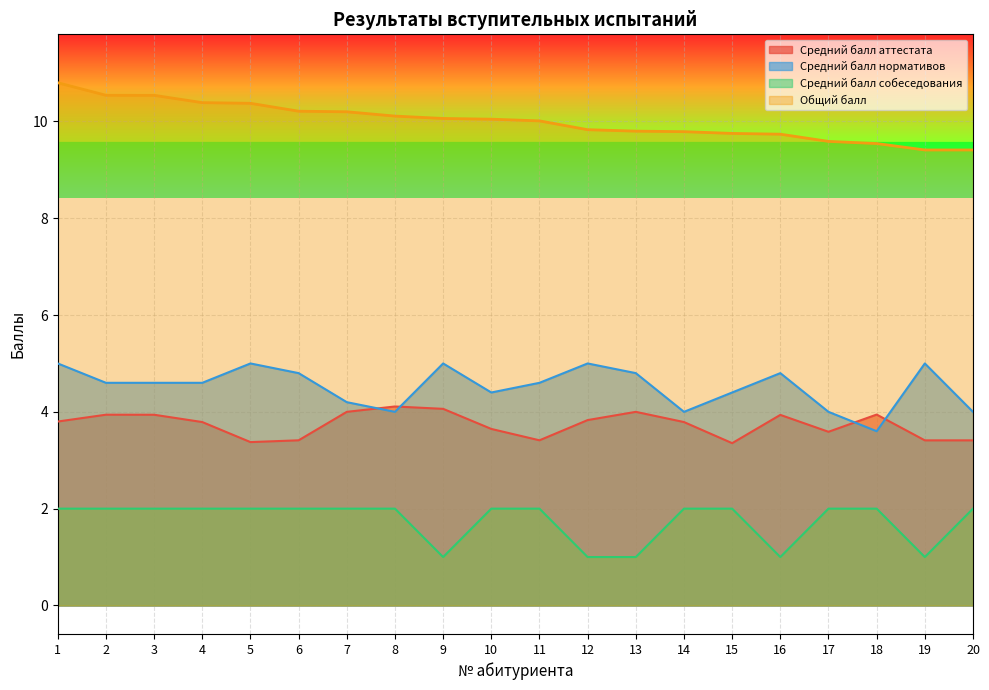

True or false: Средний балл нормативов and Средний балл аттестата cross at least once.

True